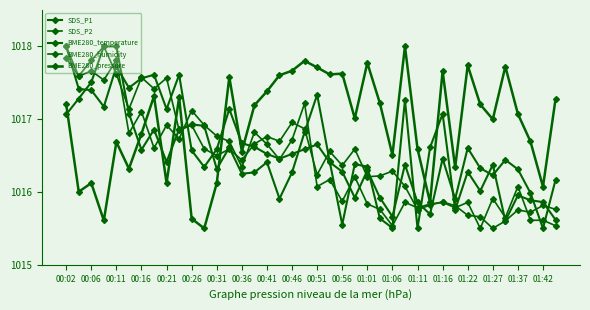

At which category does SDS_P1 reach its first local valley?

00:16